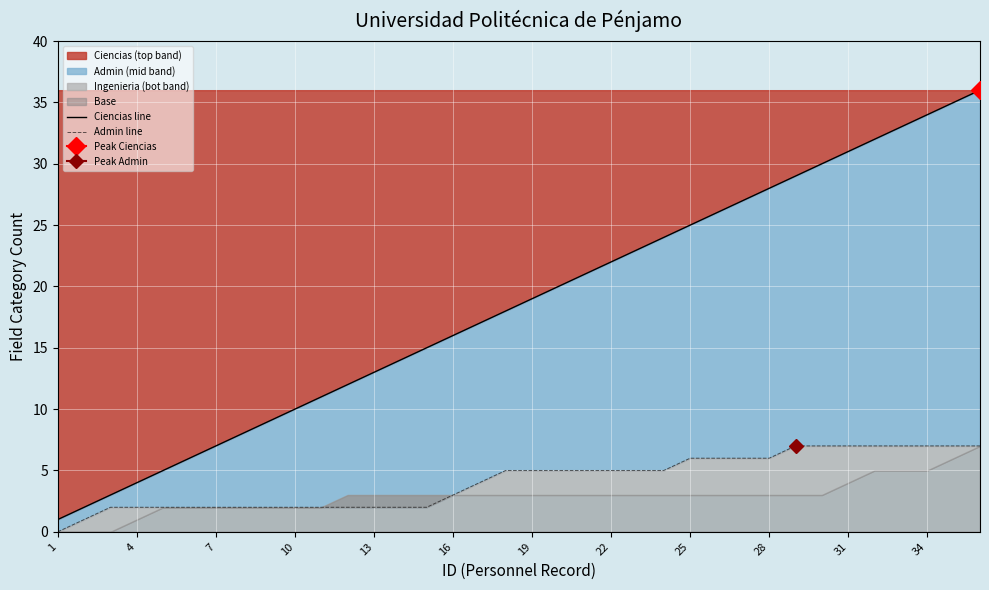

Which series has the largest total across all categories?

Ciencias line